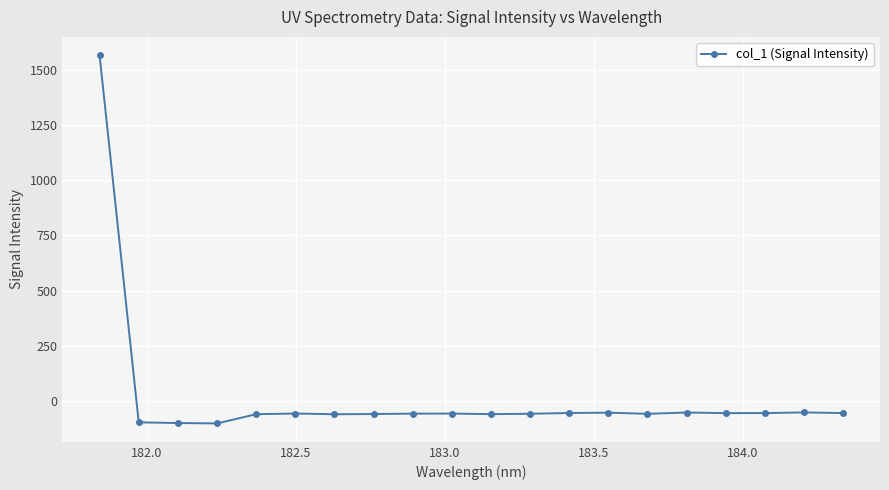

What is the minimum value shown in the chart?

-101.8